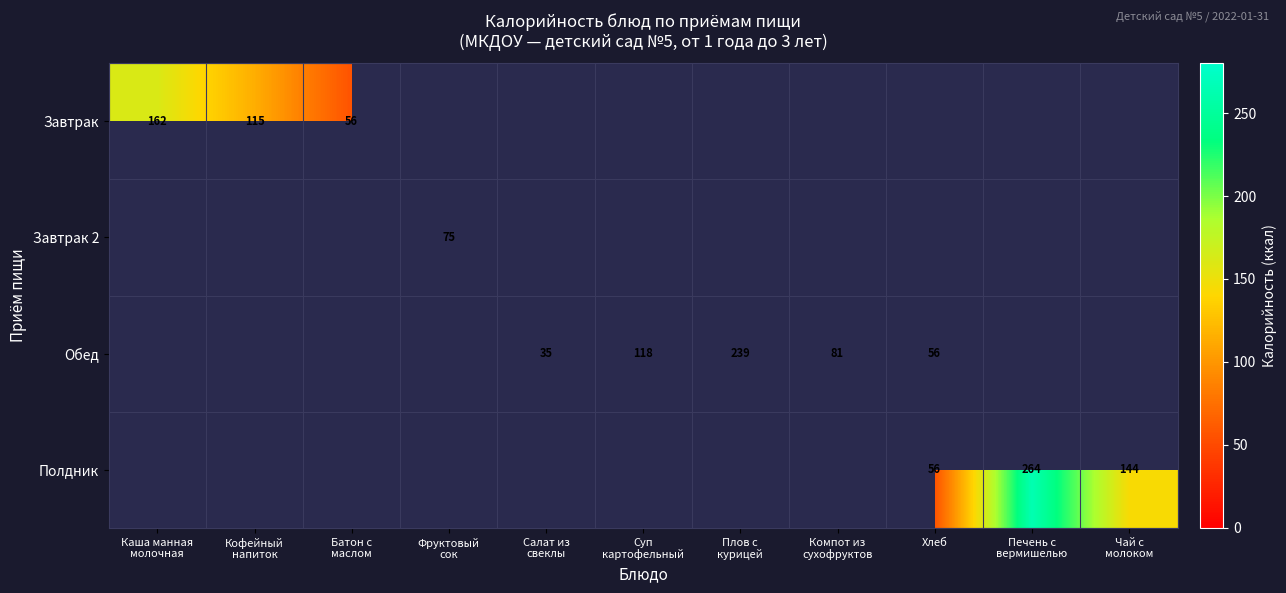

What value does the Полдник series have at Чай с молоком?

143.7